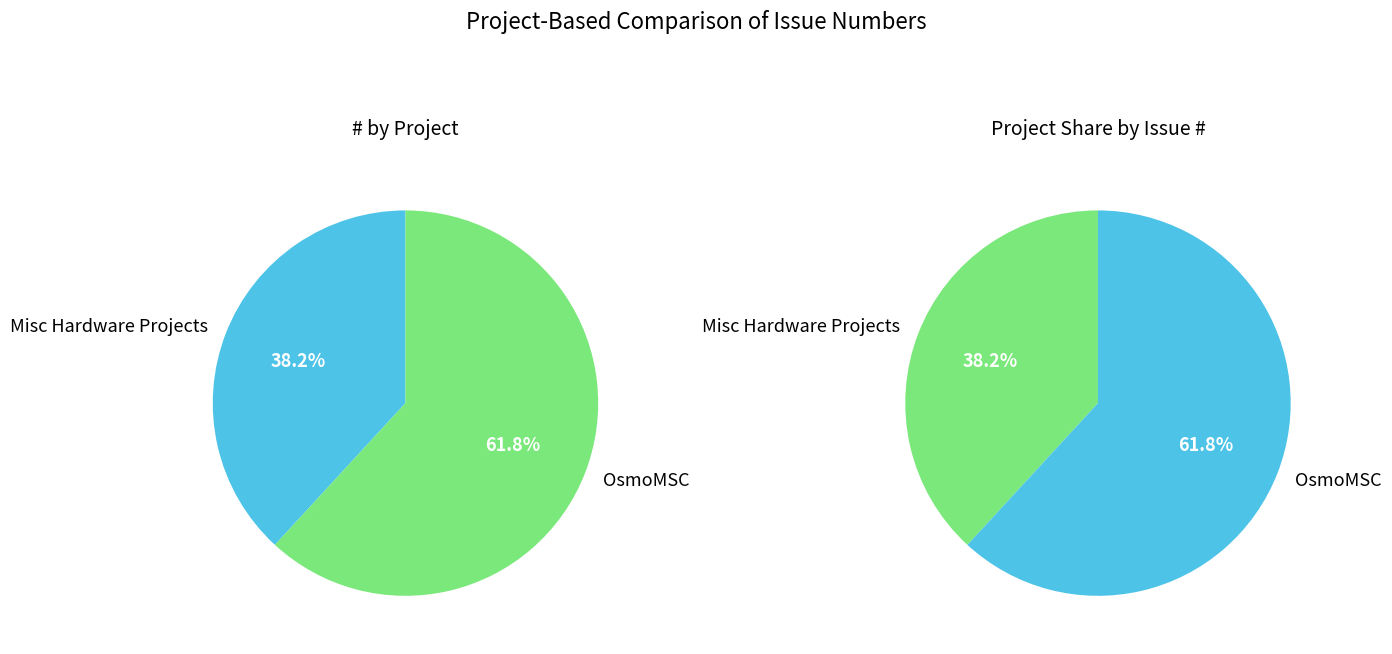

Between Misc Hardware Projects and OsmoMSC, which is larger?

OsmoMSC